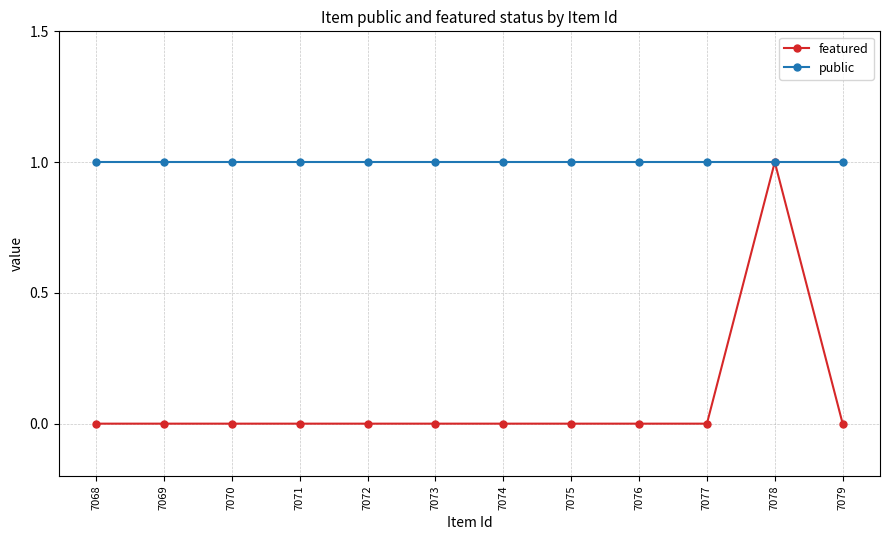

List the series in order of their peak value, highest first.

featured, public